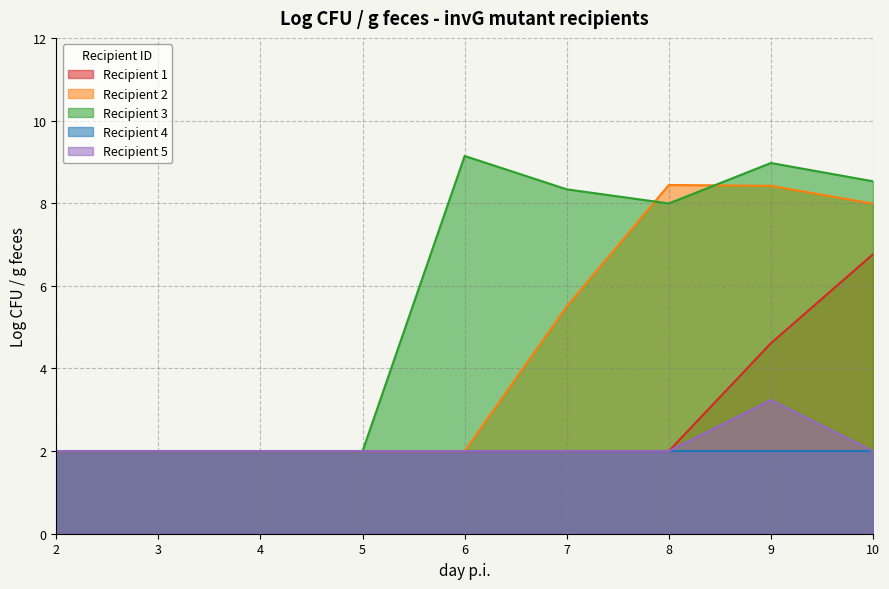

True or false: Recipient 3 and Recipient 5 cross at least once.

False